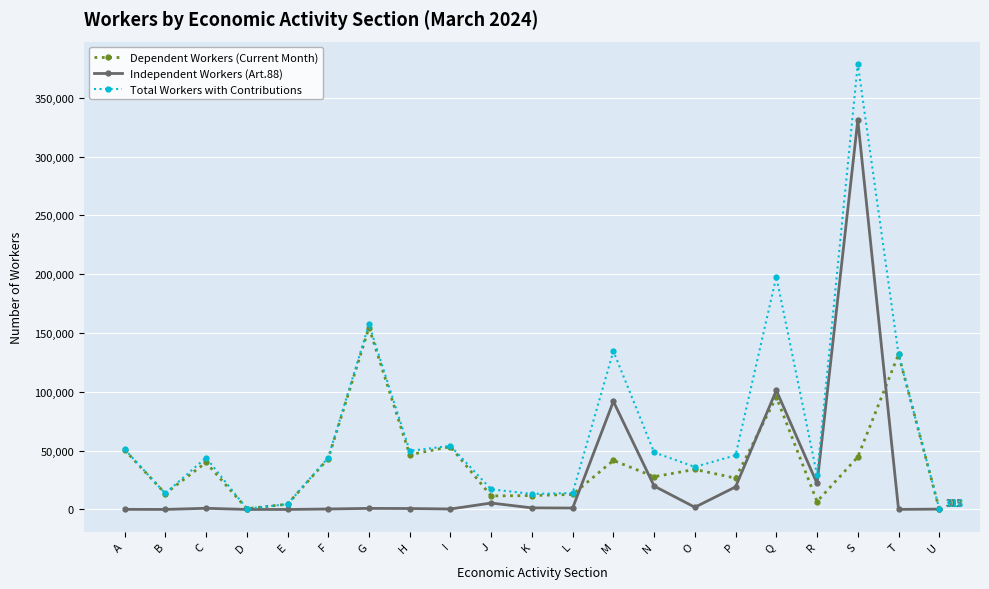

At which category does Total Workers with Contributions reach its first local valley?

B